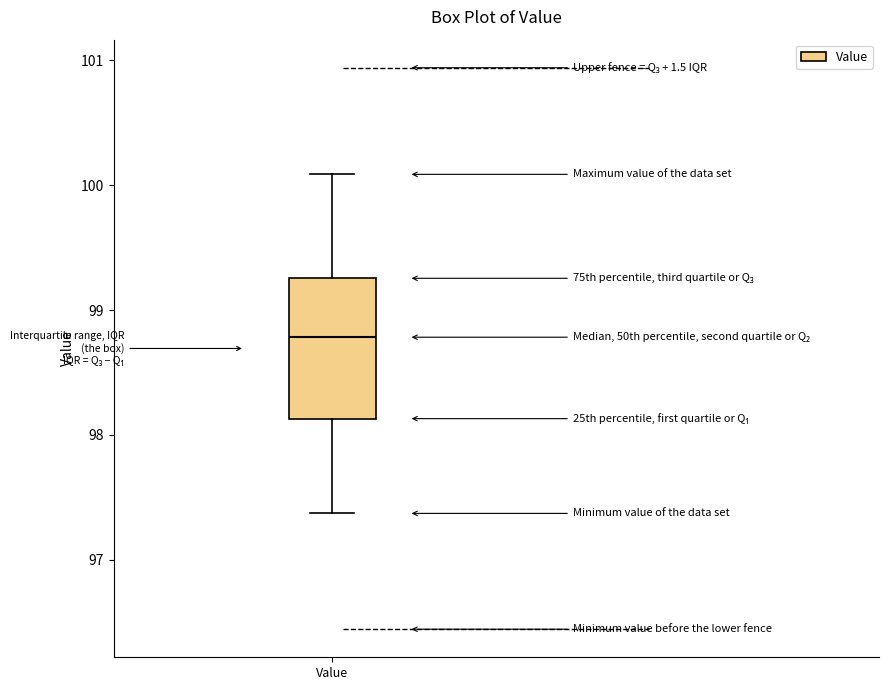

Transcribe this box plot: give where the median line is, the range the box spans, and where the two whiskers end, as read against the y-axis. The values are not printed on the chart, so give them approximately, as read against the axis.

median 98.8, box 98.1 to 99.3, whiskers 97.4 to 100.1